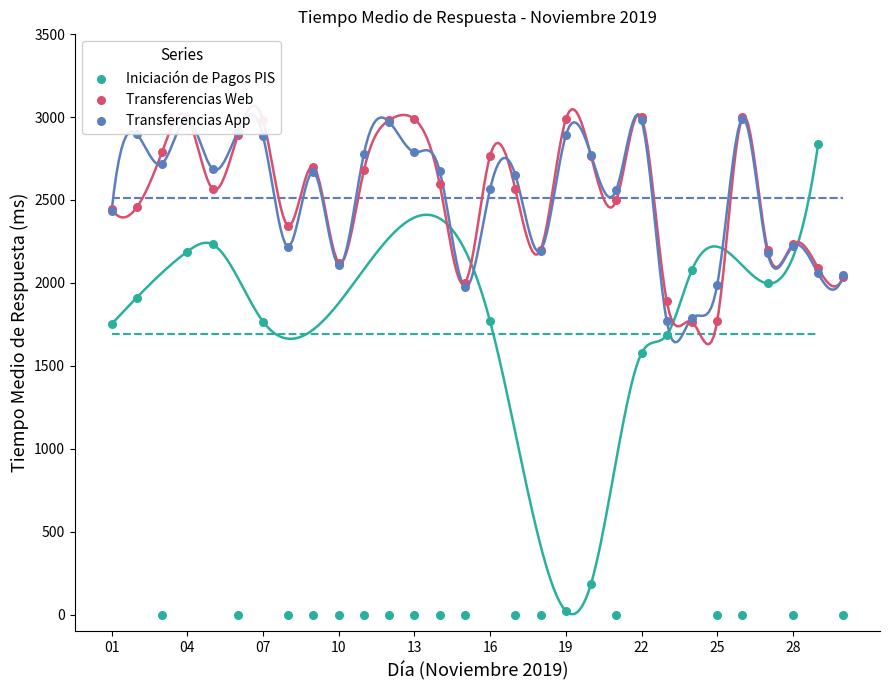

Which series reaches the minimum Y coordinate?

Iniciación de Pagos PIS